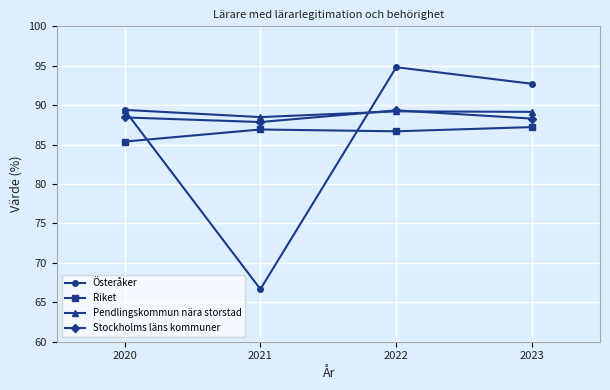

What is the difference between the maximum and minimum values in the Österåker series?

28.1